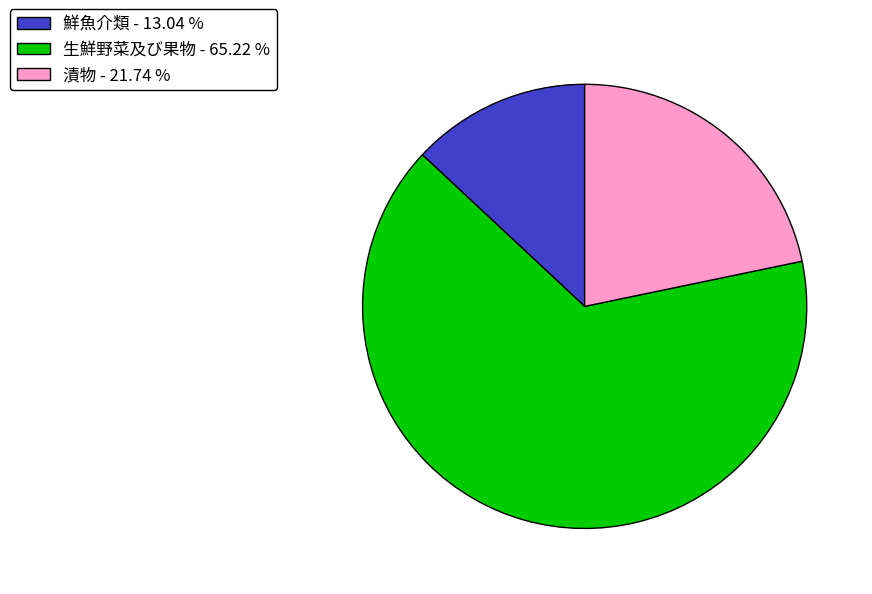

Combined, do 漬物 - 21.74 % and 生鮮野菜及び果物 - 65.22 % account for over 50%?

Yes